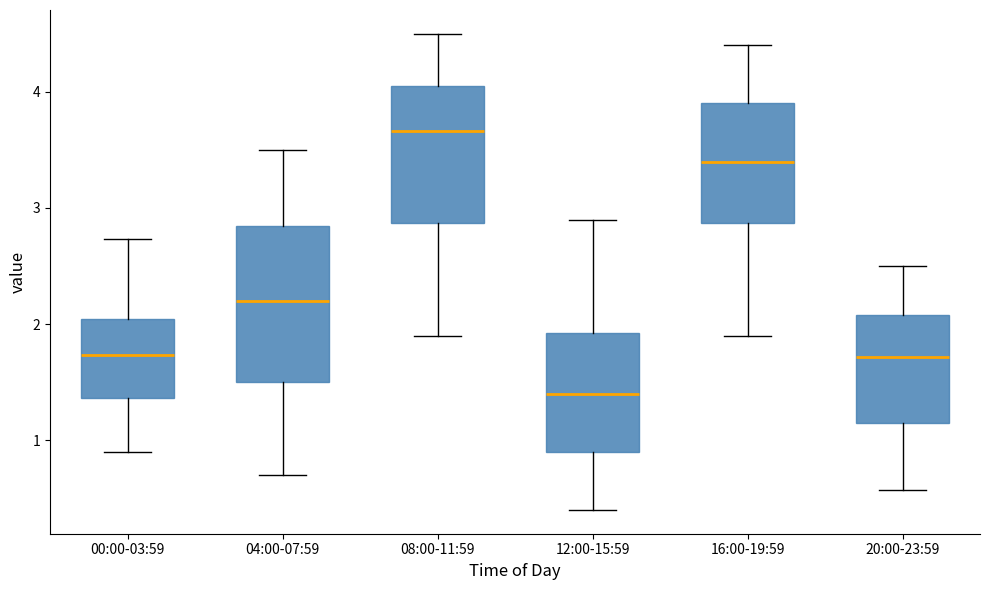

Comparing the boxes themselves (not the whiskers), which one is the tallest?

04:00-07:59